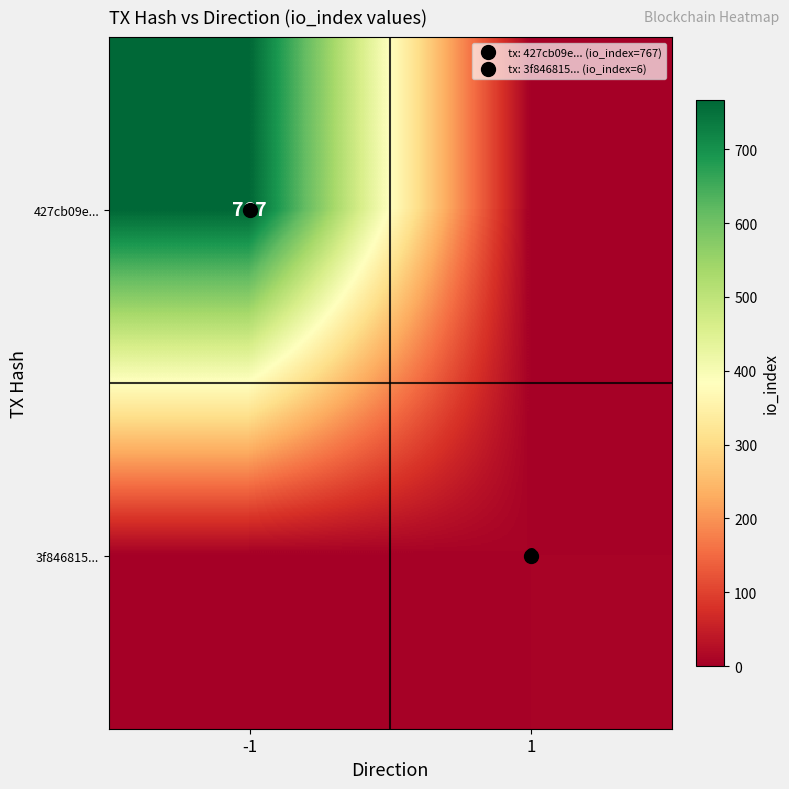

Where is 3f846815... nearest to the value 3?

-1